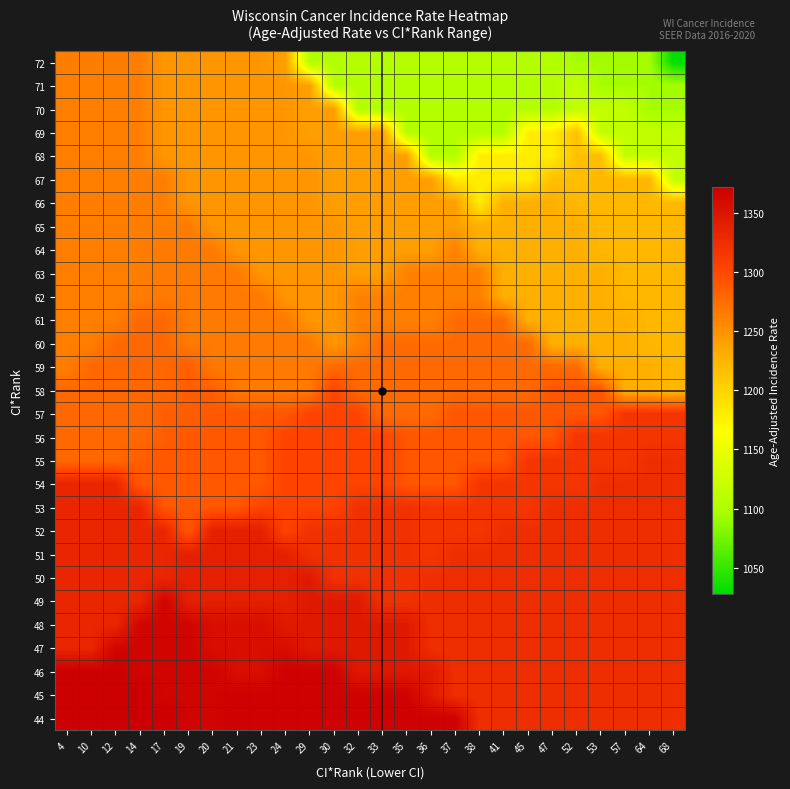

What is the total value across all series at 23?

37422.9